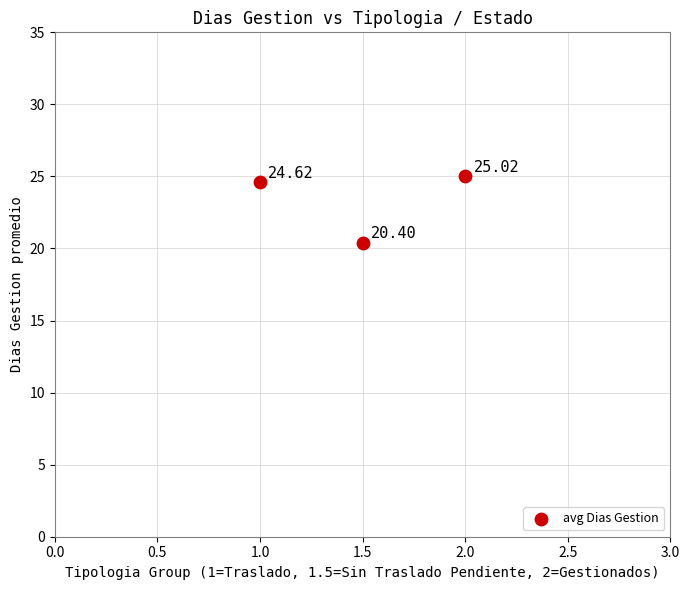

What is the average Y value?

23.3